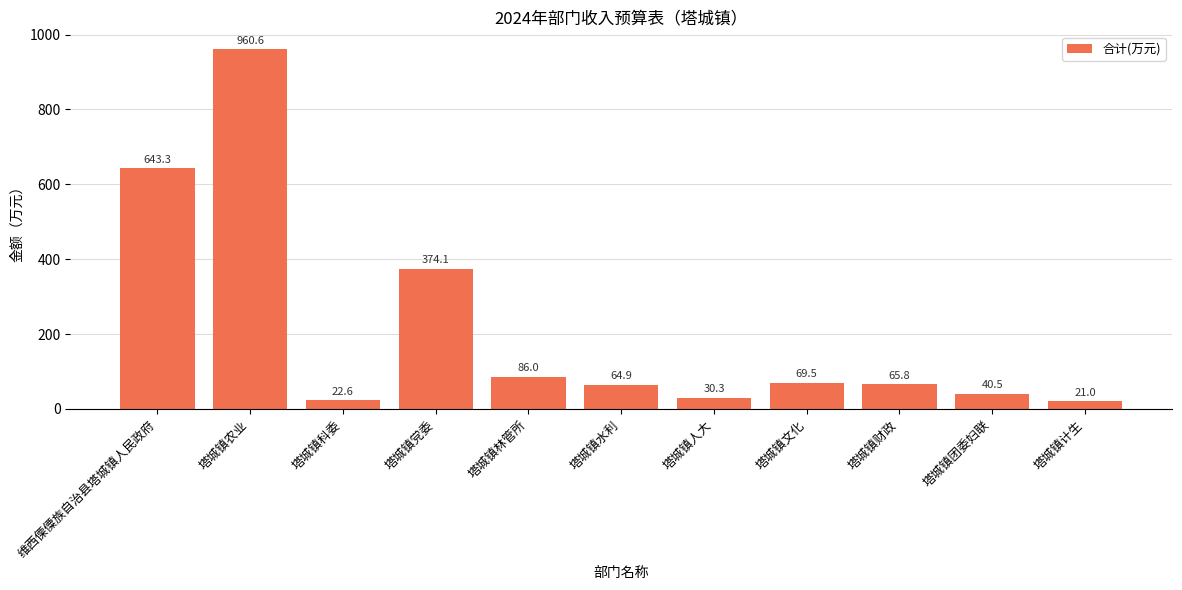

What position from the right is 维西傈僳族自治县塔城镇人民政府?

11